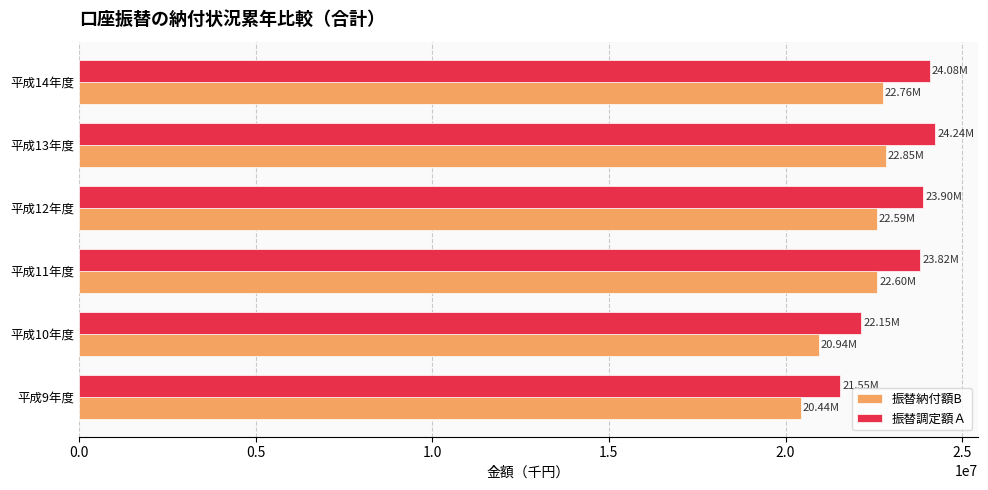

Which series has the largest total across all categories?

振替調定額Ａ